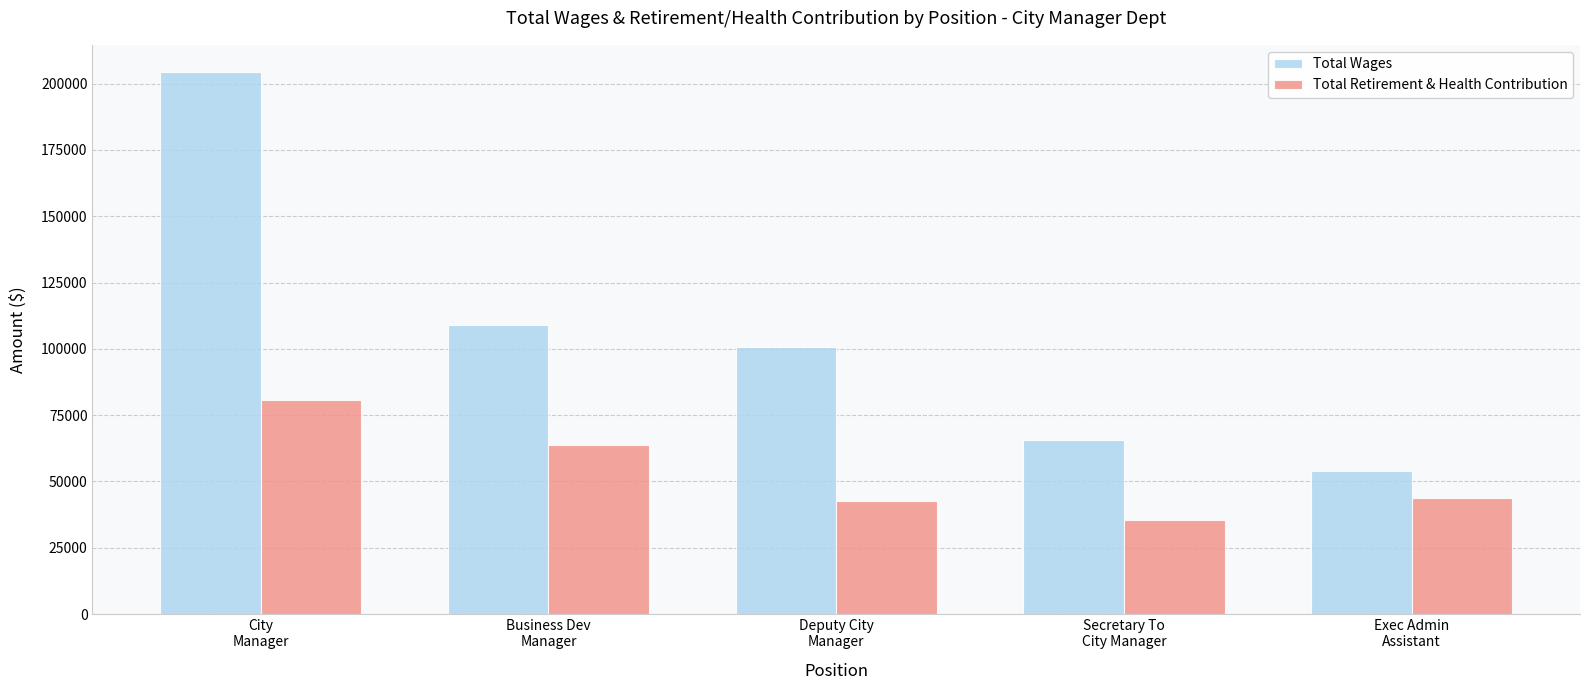

What is the spread (max minus min) of values at Exec Admin
Assistant?

10315